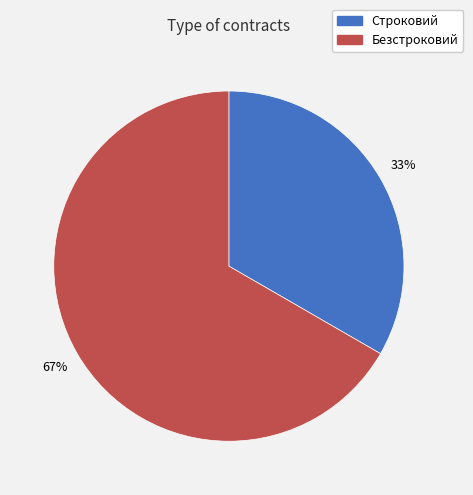

To the nearest percent, what is the combined percentage of Безстроковий and Строковий?

100%